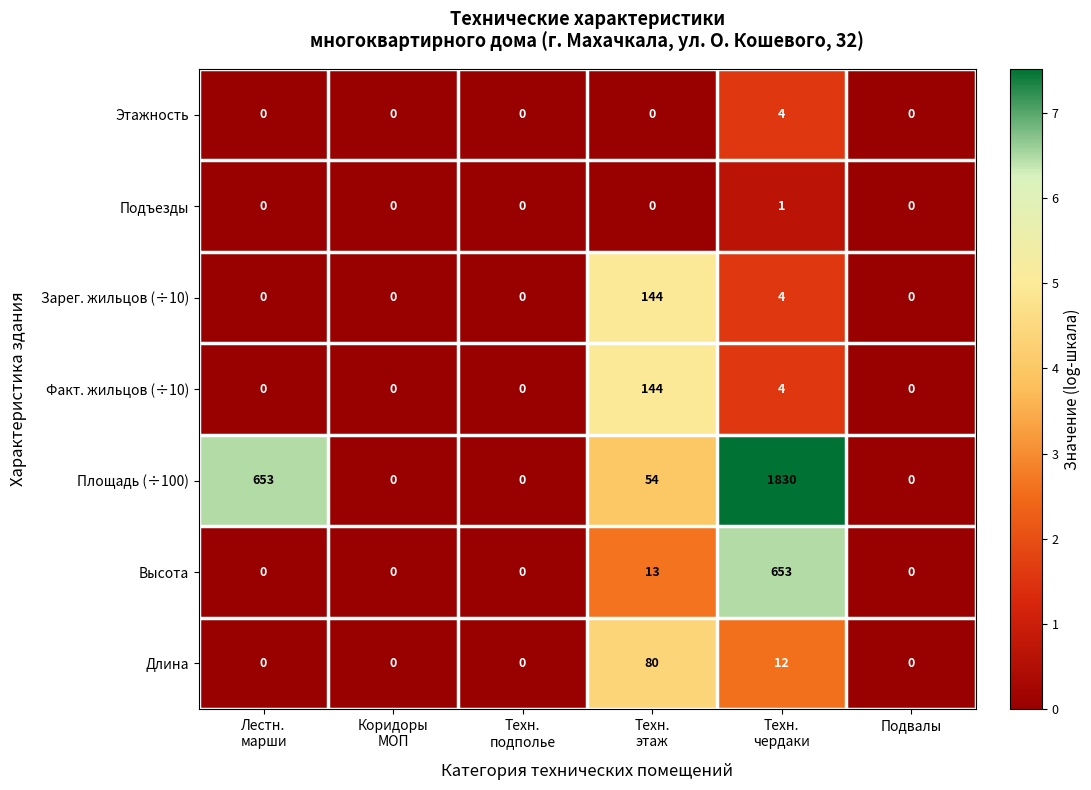

What is the difference between the second highest and minimum values in the Зарег. жильцов (÷10) series?

4